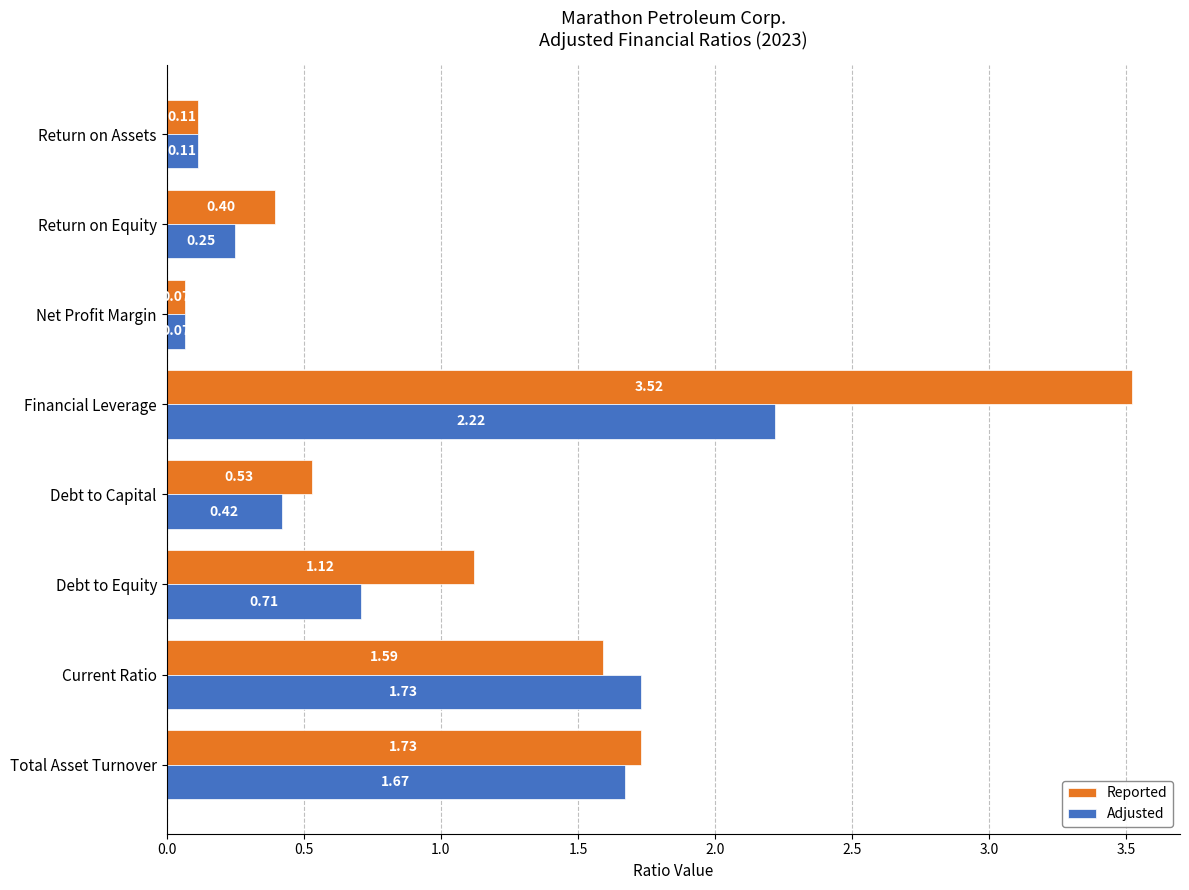

What is the average value of the Adjusted series?

0.9